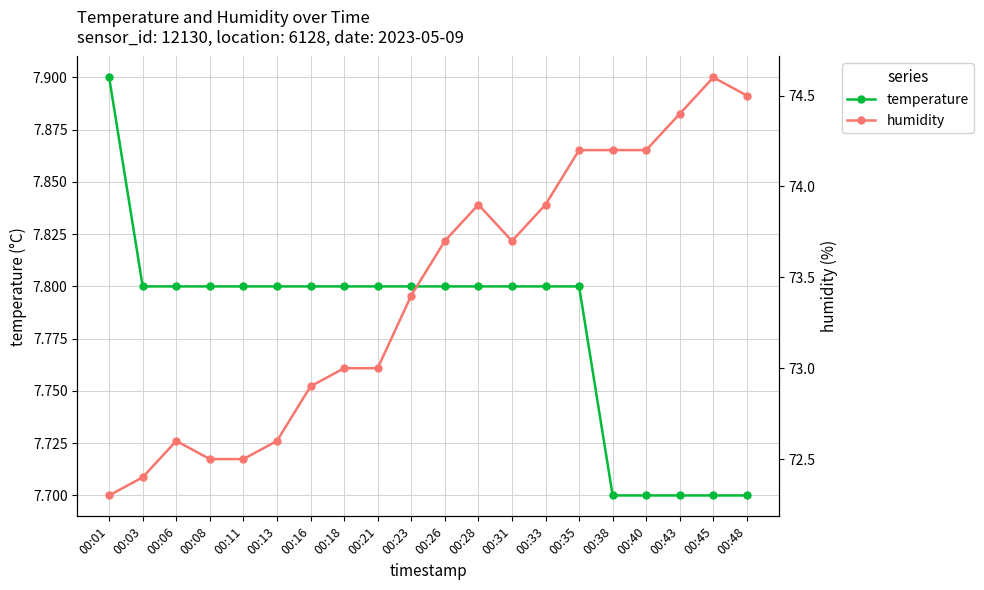

Where is humidity nearest to the value 73?

00:18